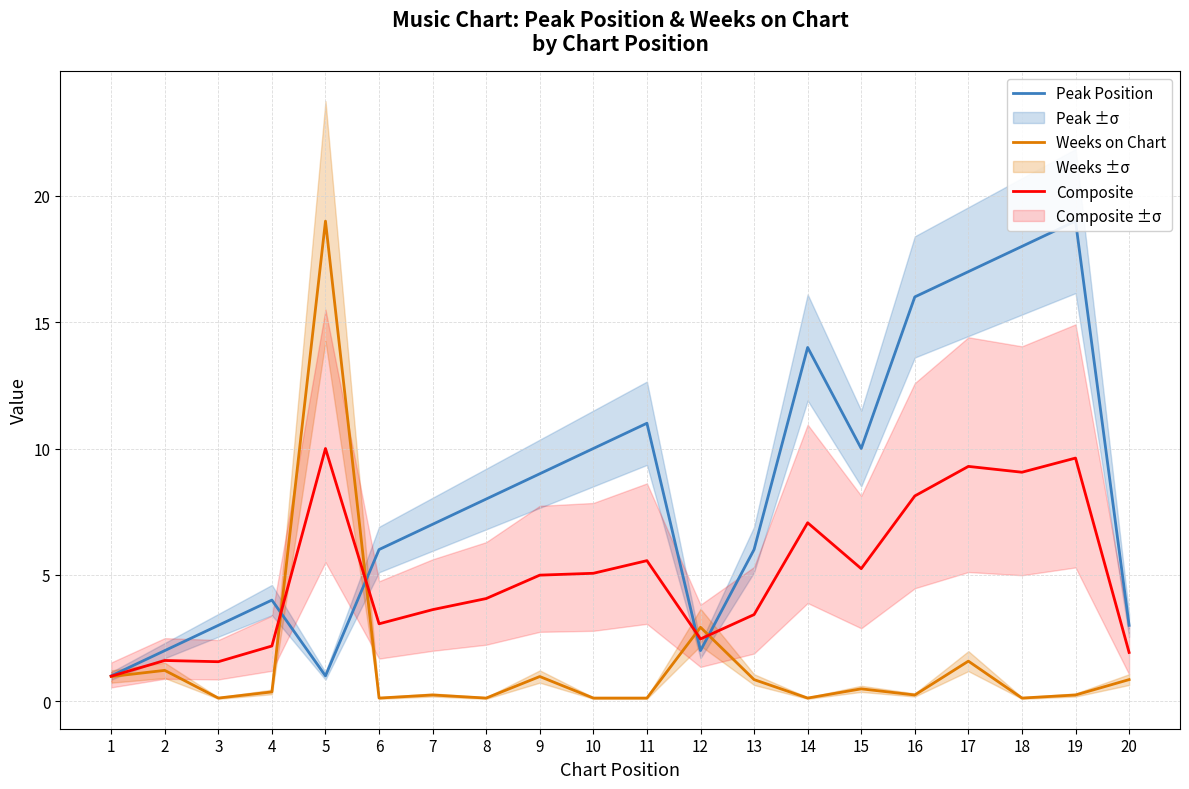

What is the minimum value for Composite?

1.0